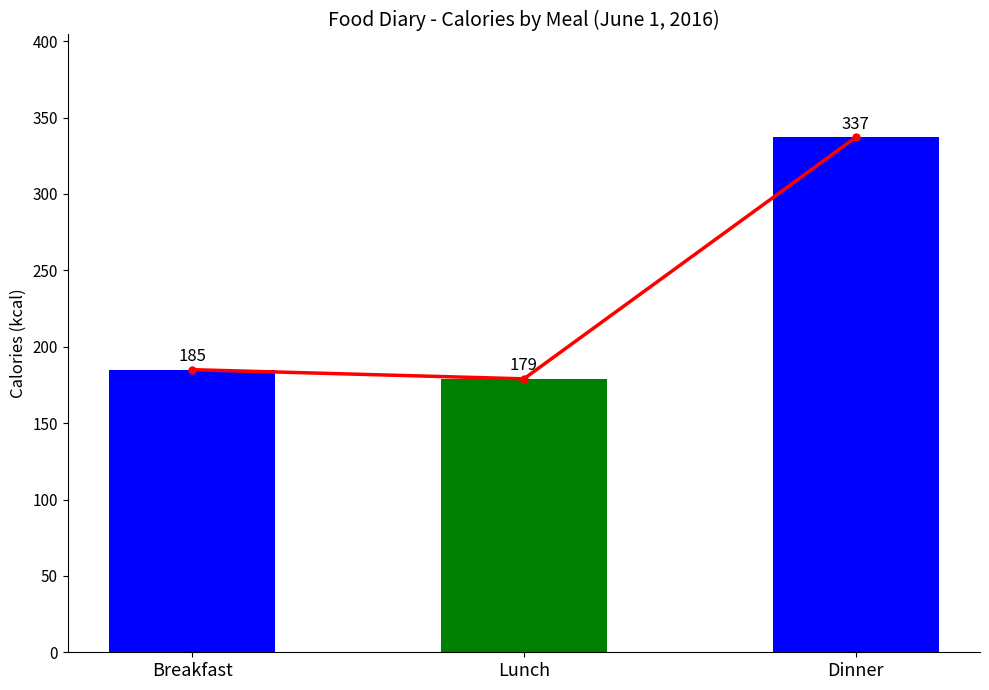

What is the label of the 2nd bar from the left?

Lunch